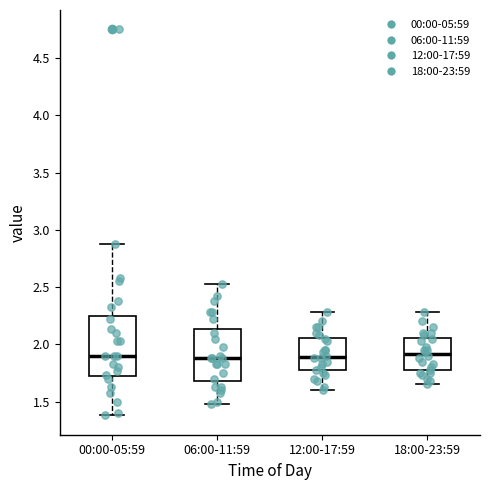

Where does the median line of the box for 06:00-11:59 sit on the y-axis? The values are not printed on the chart, so give them approximately, as read against the axis.

1.90